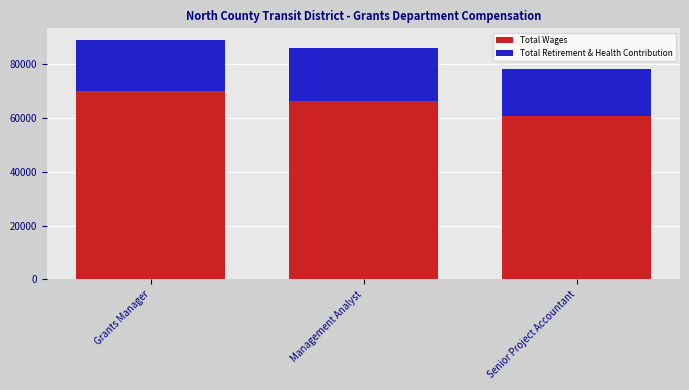

What is the average value of the Total Wages series?

65888